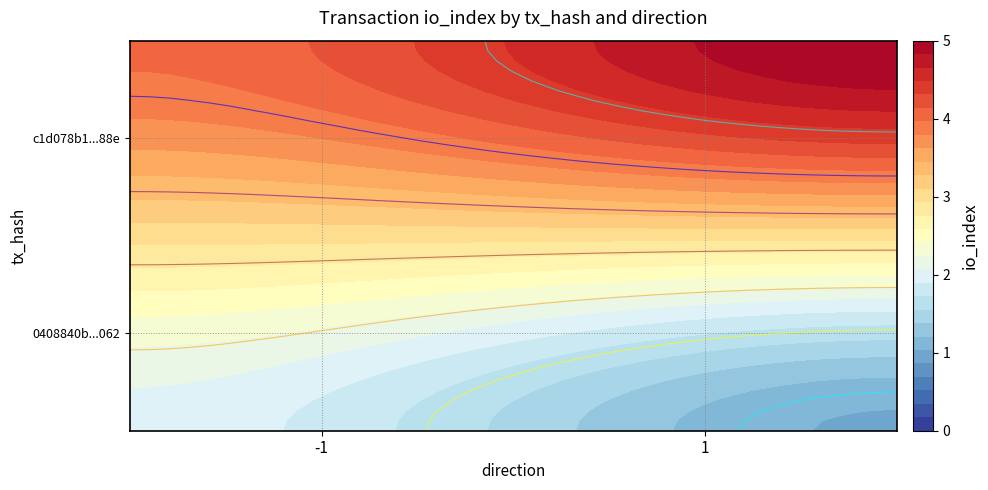

Reading right to left, list all the values displayed in this chart.

0408840b2504f9fe76bdbaaa16cc5176e81e062: io_index=2	direction=-1
c1d078b14c14427d32342dd27f5e9c0badee88e: io_index=5	direction=1